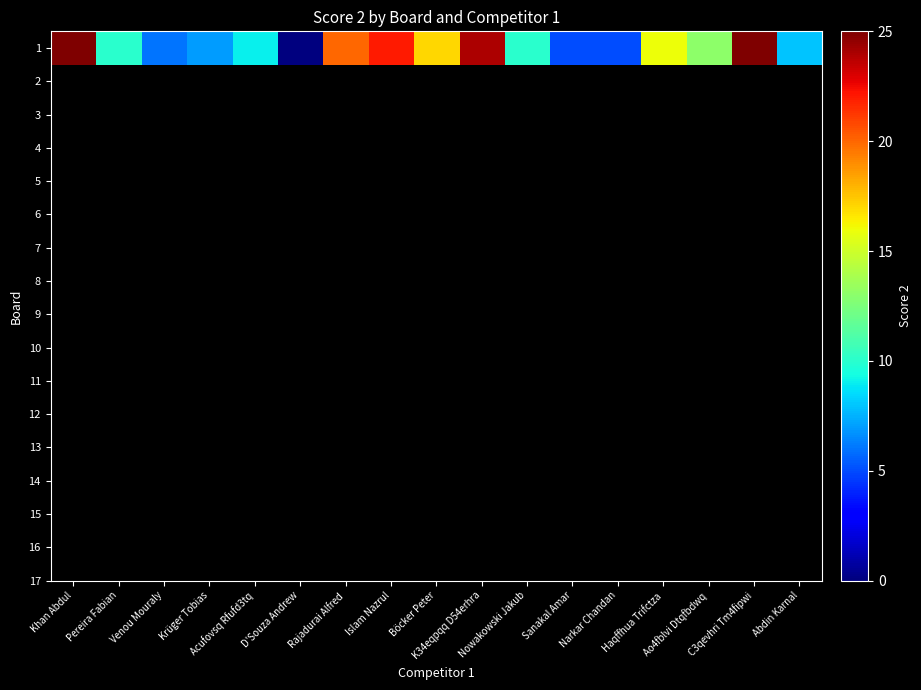

The value at Pereira Fabian is 17. True or false?

False